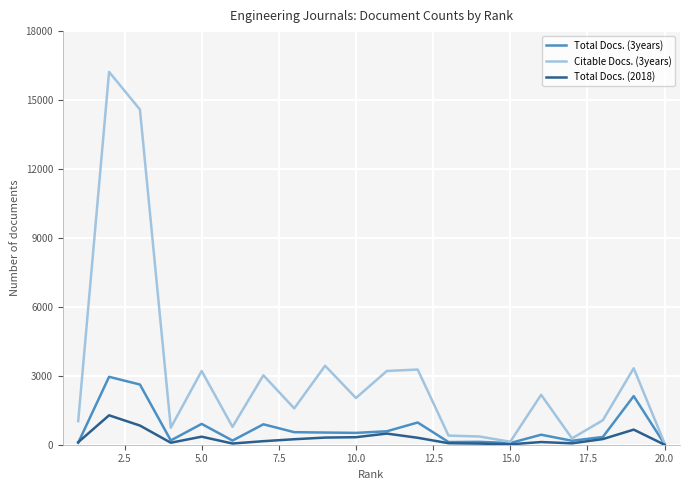

List the series in order of their peak value, lowest first.

Total Docs. (2018), Total Docs. (3years), Citable Docs. (3years)